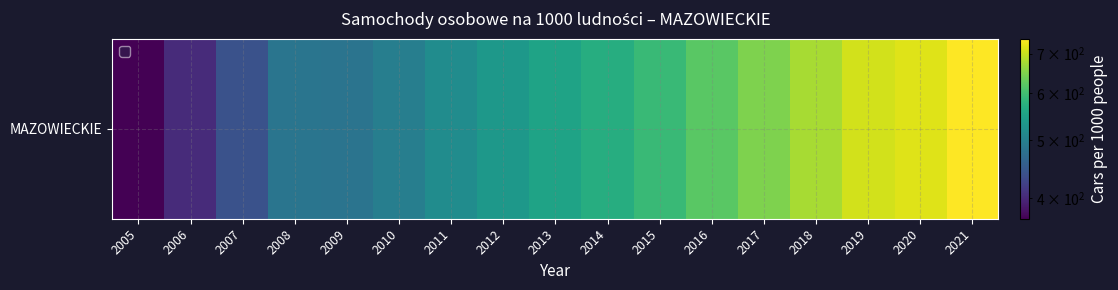

What is the difference between the values at 2014 and 2010?

73